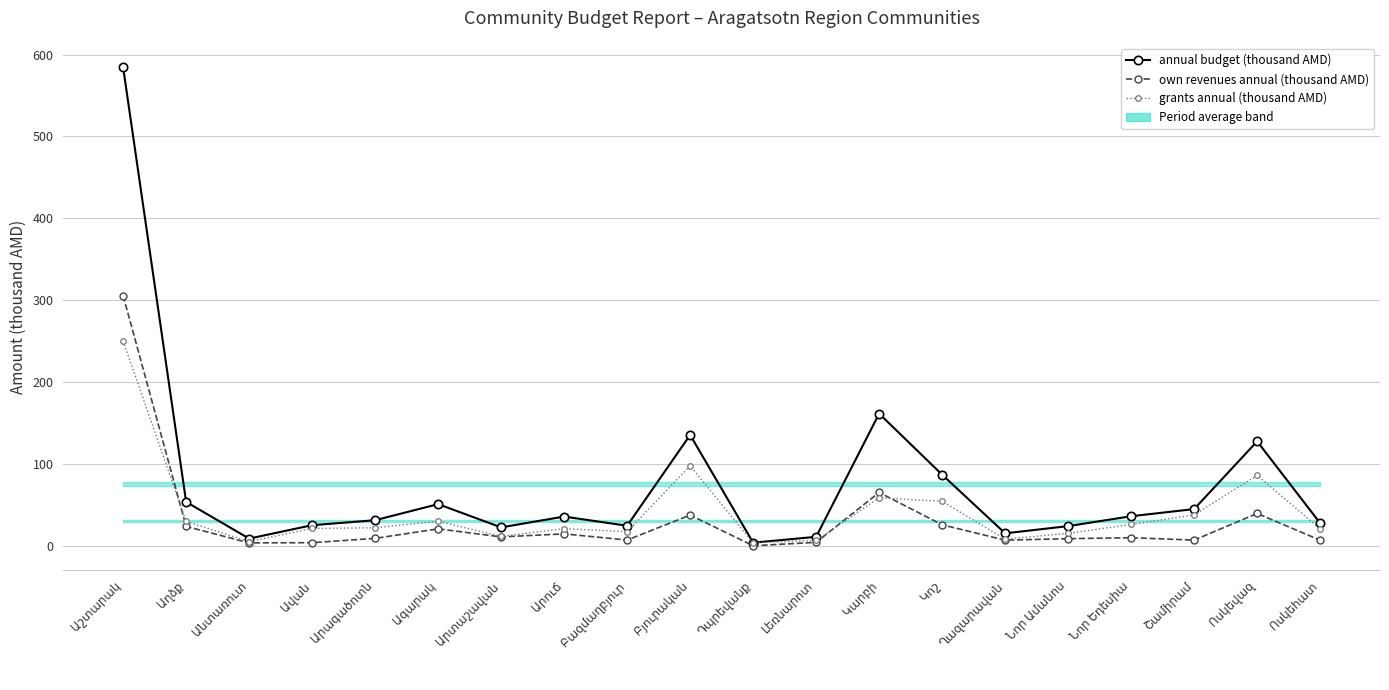

Which series has the largest total across all categories?

annual budget (thousand AMD)